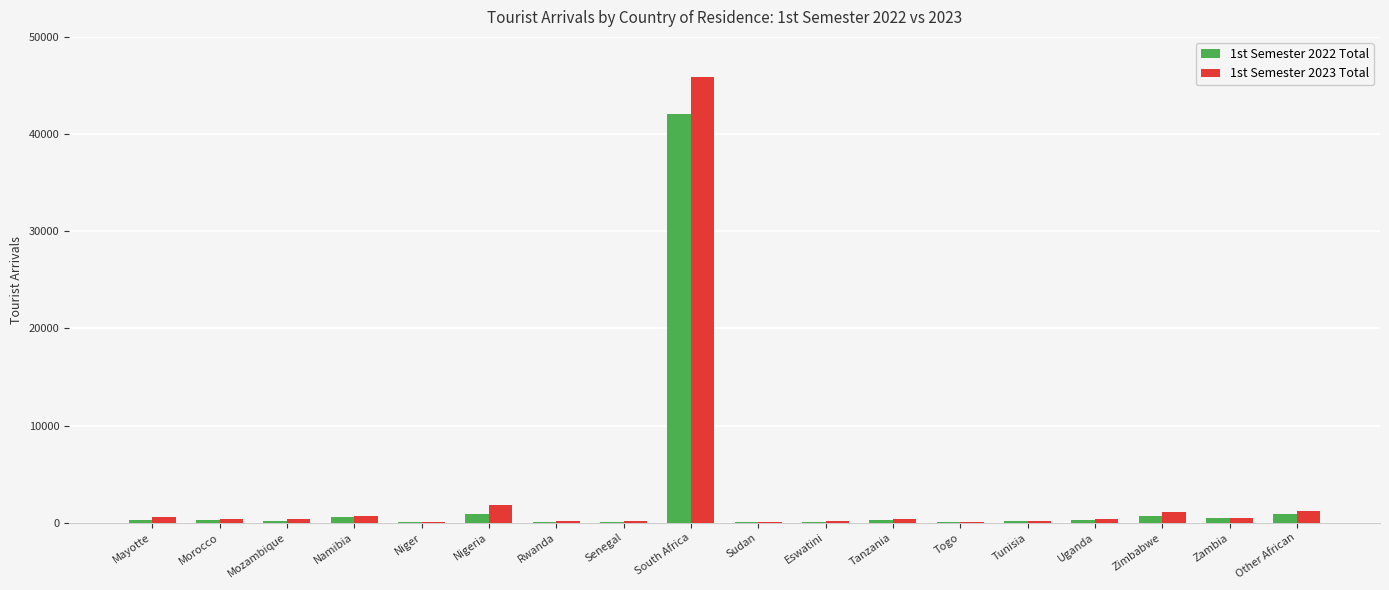

At which category does the chart reach its peak across all series?

South Africa